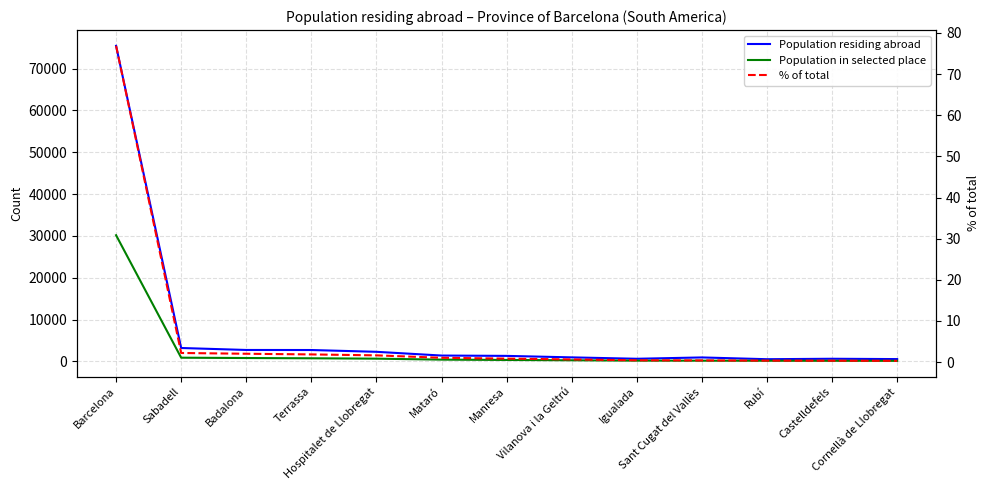

At how many categories does at least one series exceed 15440?

1